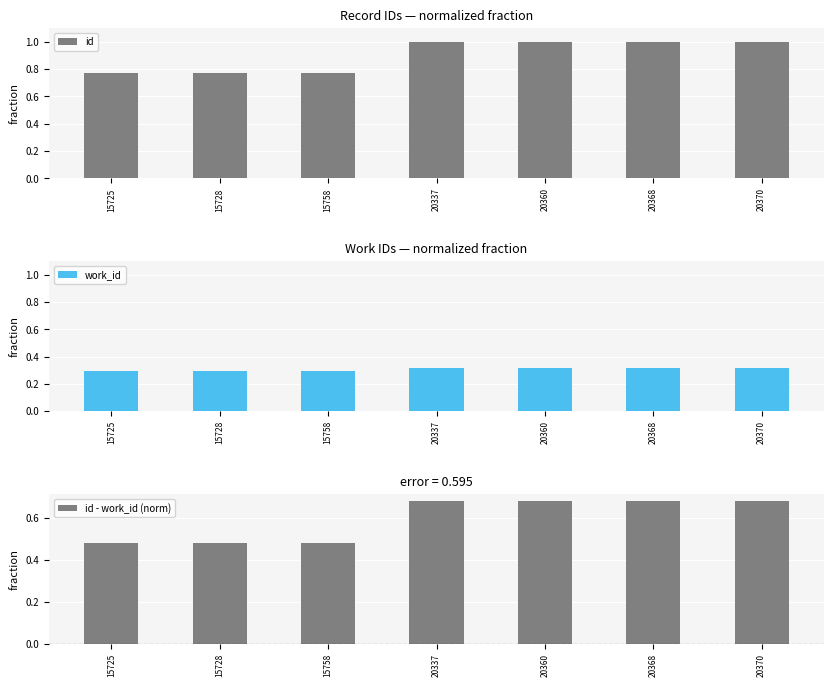

Which series has the largest total across all categories?

id